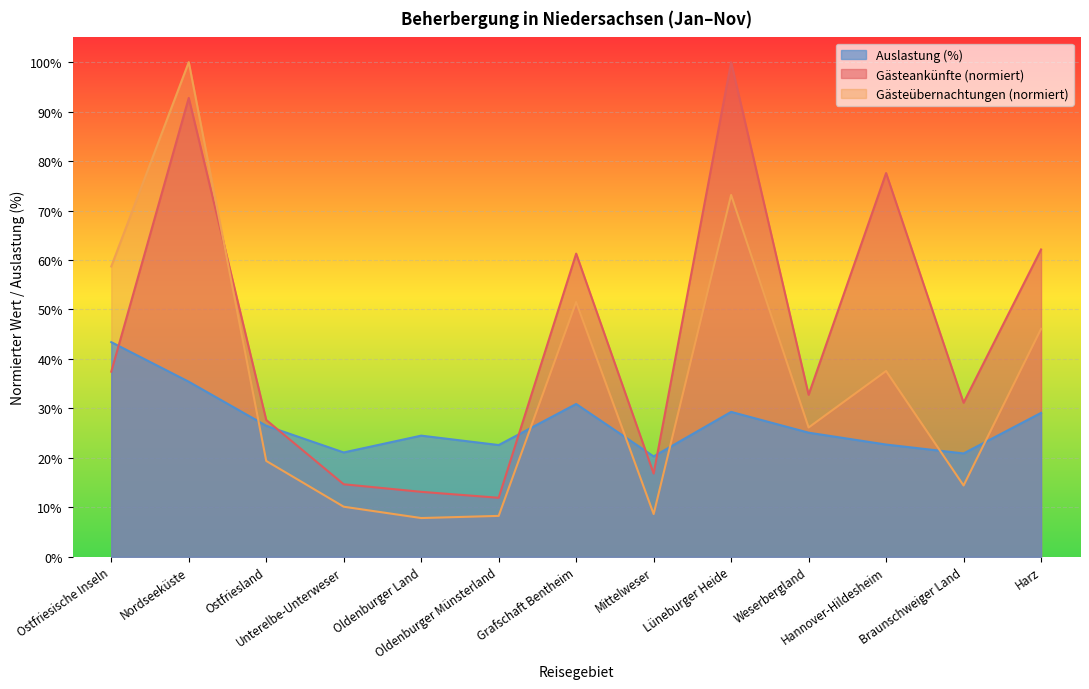

Read the Auslastung (%) value at Braunschweiger Land.

20.9